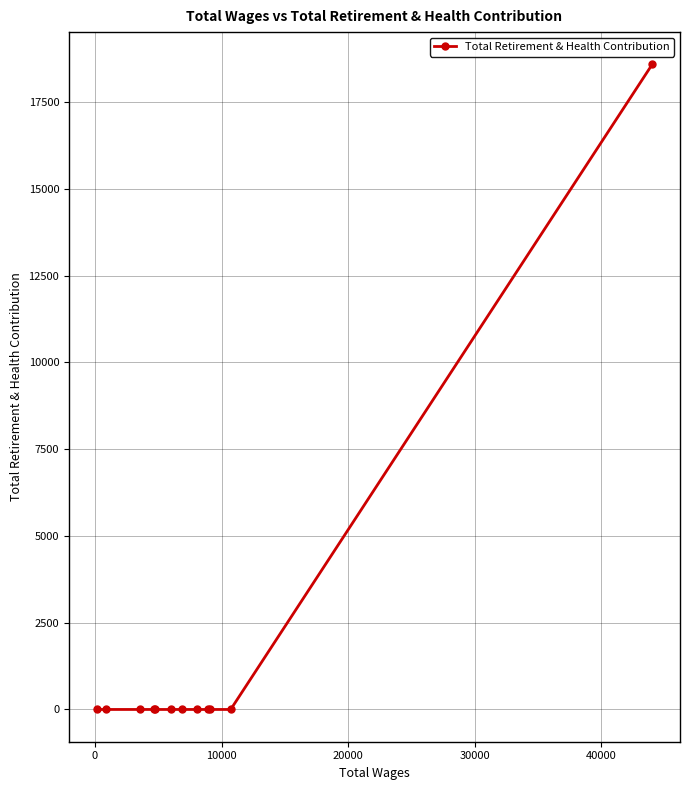

What is the maximum value shown in the chart?

18588